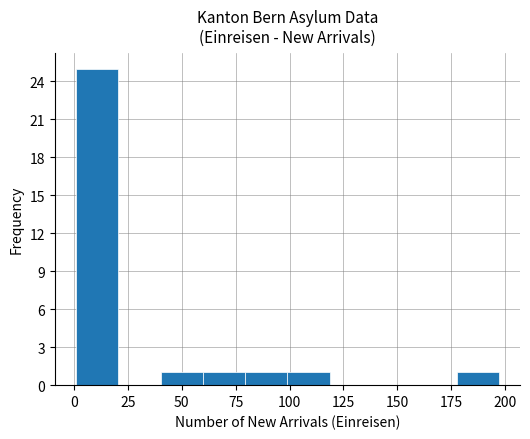

Read against the x-axis, roughly where is the centre of the tallest bar?

10